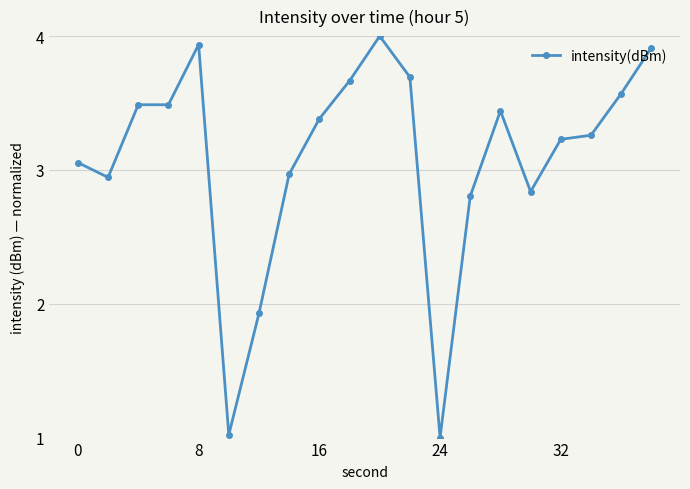

True or false: the data has more than 2 interior local peaks.

True